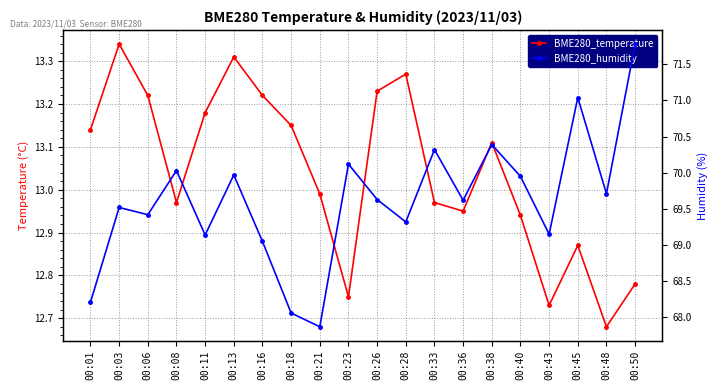

True or false: BME280_temperature and BME280_humidity intersect in this chart.

False